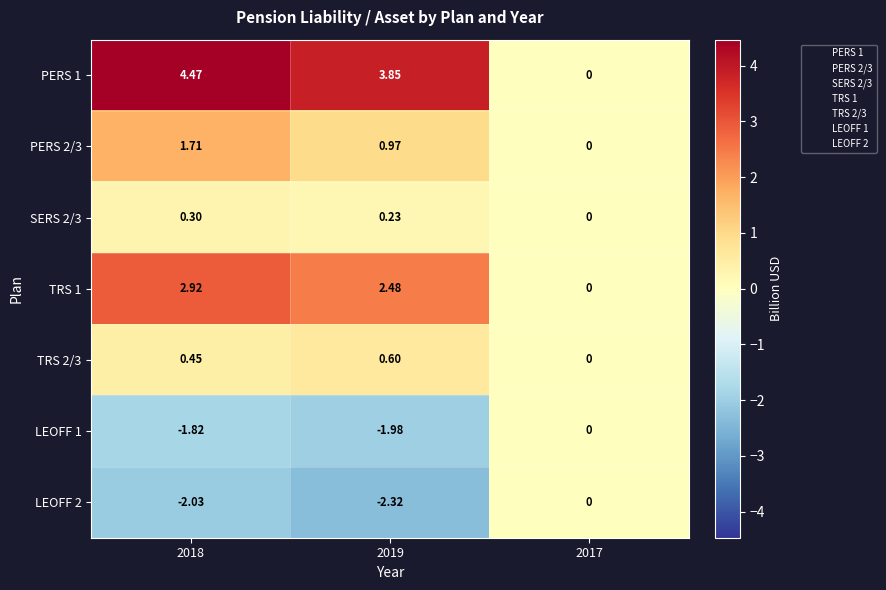

How many categories are shown in the chart?

3